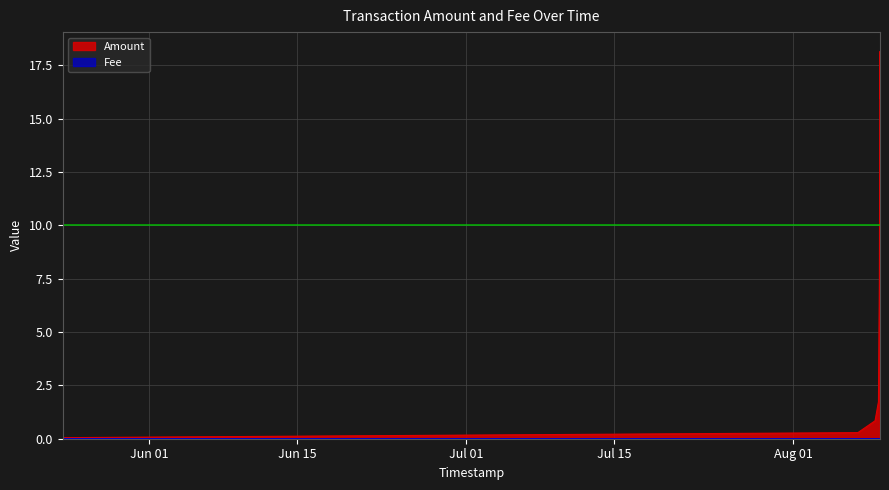

What is the total value across all series at 2019-08-09 04:40:19?

18.2